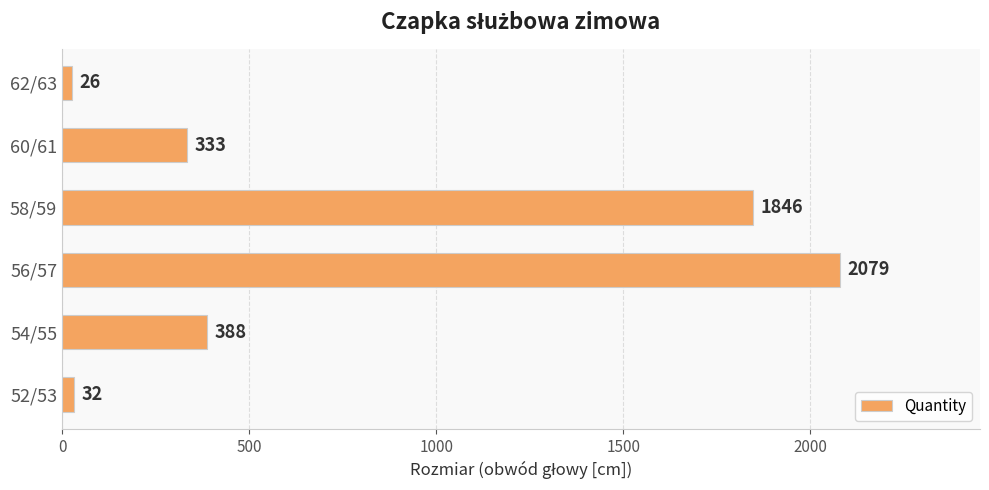

At which label is the value closest to 1052?

54/55